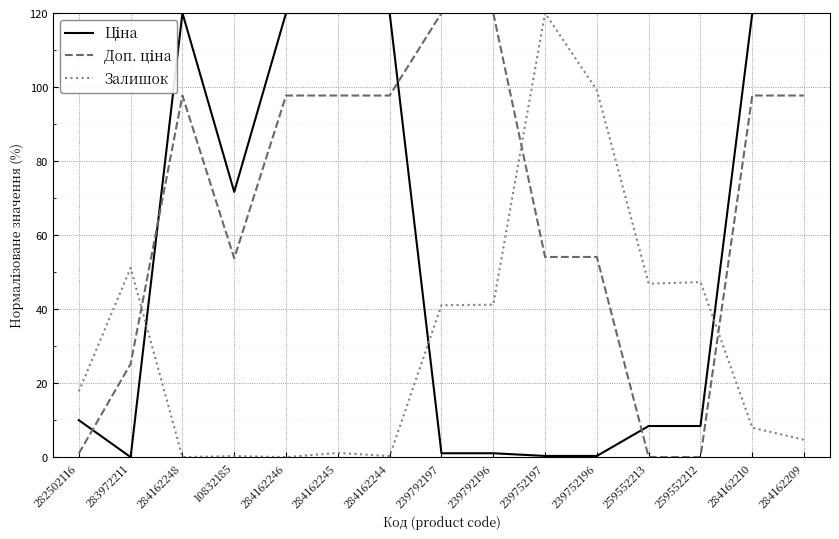

Where is Залишок nearest to the value 60?

283972211